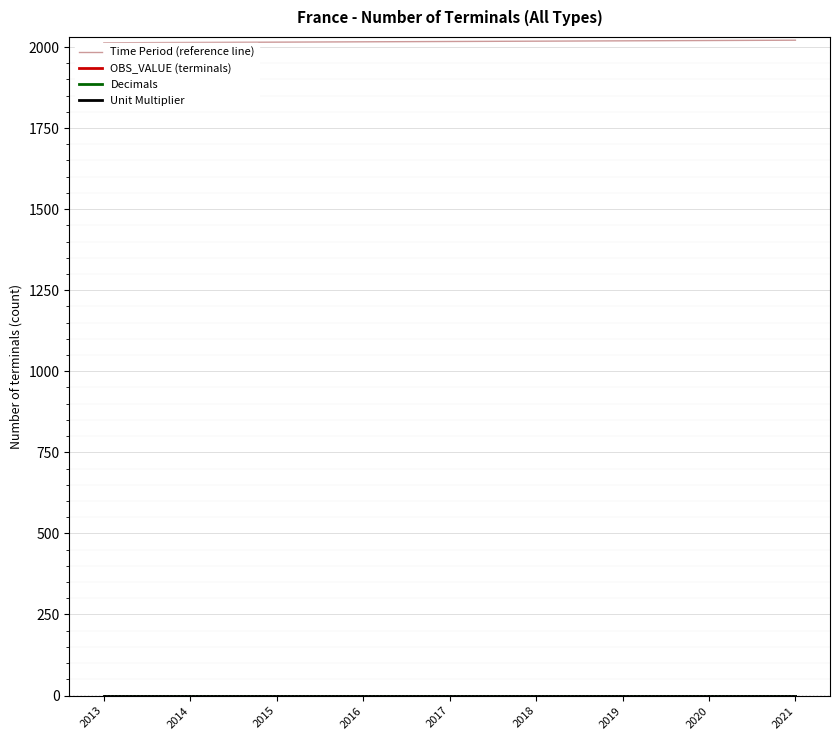

Is it true that Time Period (reference line) equals 1110 at 2017?

False